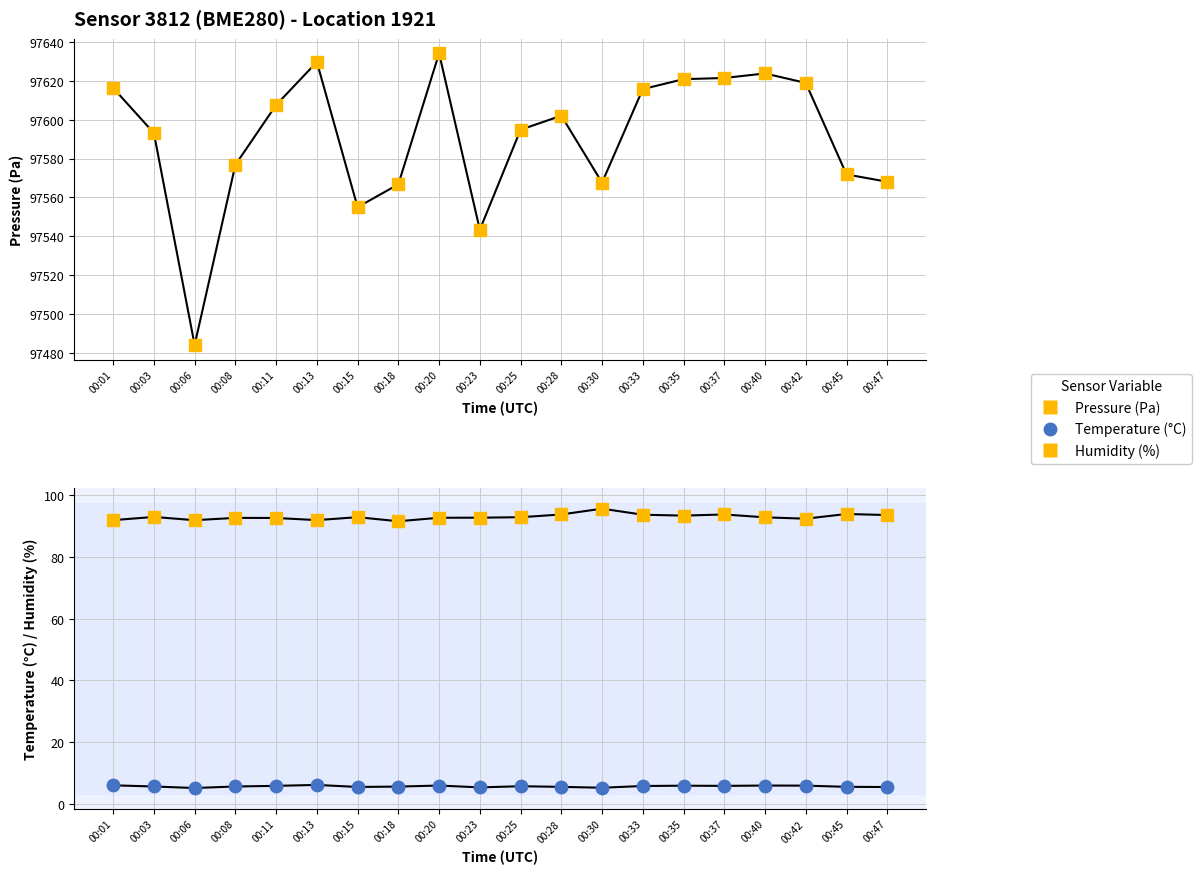

What is the total value across all series at 00:42?

97717.2